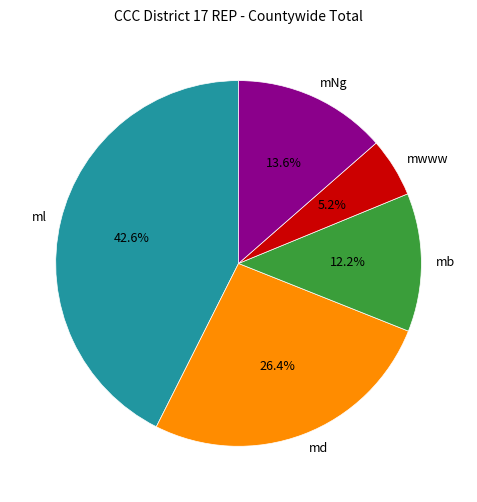

Is the sum of md and mwww greater than half?

No